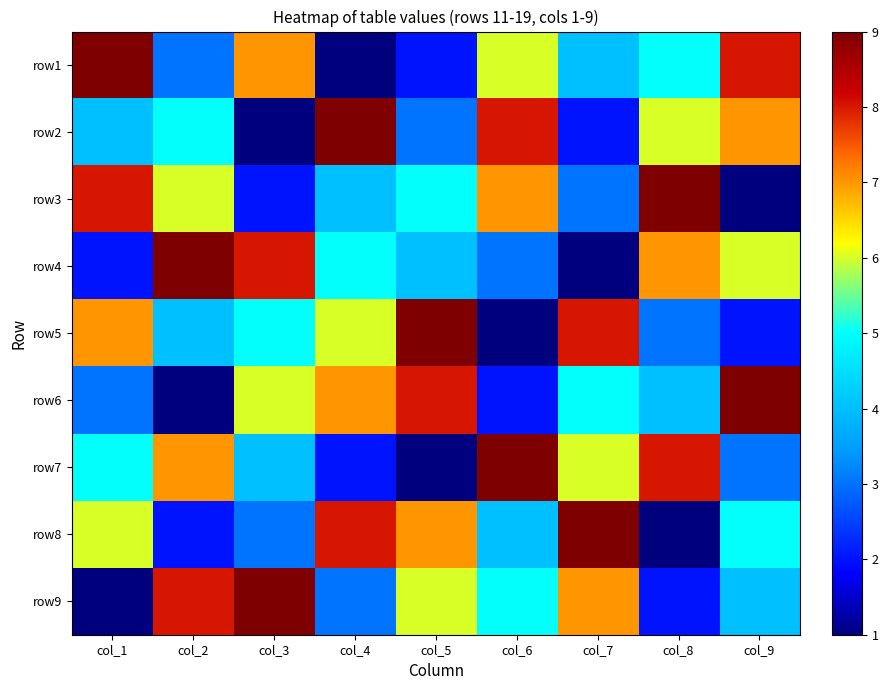

Between col_3 and col_5, which is larger?

col_3